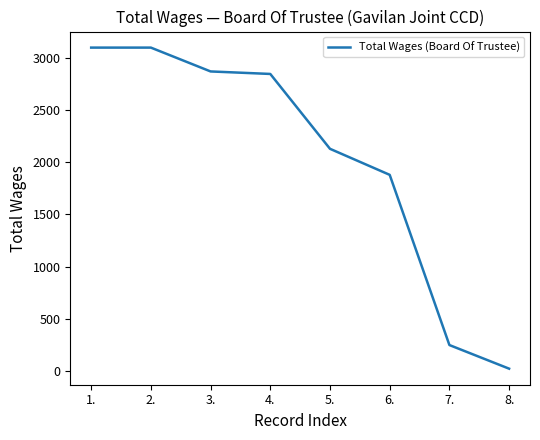

Is it true that the value at 5. is 2873?

False